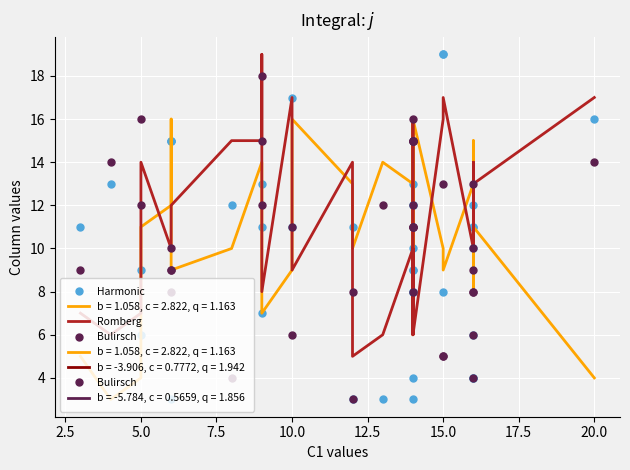

How many interior local valleys does the Romberg series have?

8